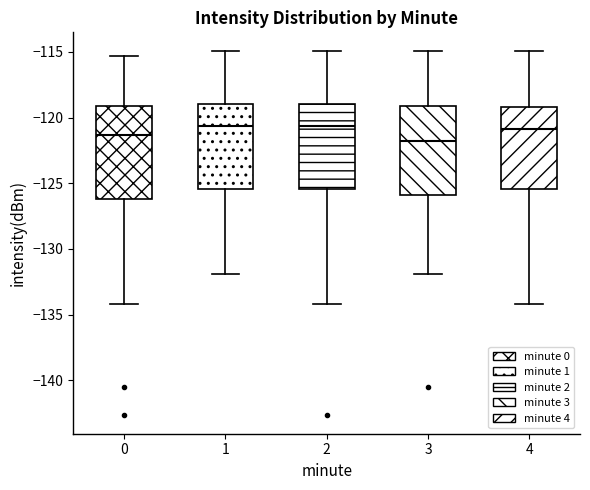

Reading left to right, read every box against the y-axis: the position of its median line, the range the box covers, and the ends of its whiskers. The values are not printed on the chart, so give them approximately, as read against the axis.

0: median -121.5, box -126.0 to -119.0, whiskers -134.0 to -115.5
1: median -120.5, box -125.5 to -119.0, whiskers -132.0 to -115.0
2: median -120.5, box -125.5 to -119.0, whiskers -134.0 to -115.0
3: median -122.0, box -126.0 to -119.0, whiskers -132.0 to -115.0
4: median -121.0, box -125.5 to -119.0, whiskers -134.0 to -115.0